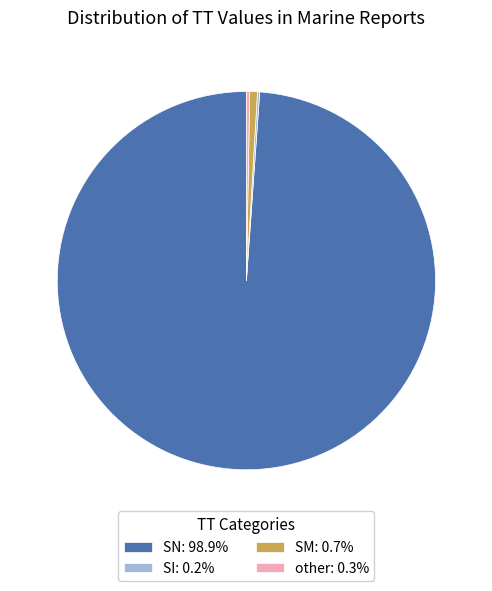

Approximately how many times larger is the value at other: 0.3% compared to SM: 0.7%?

0.4